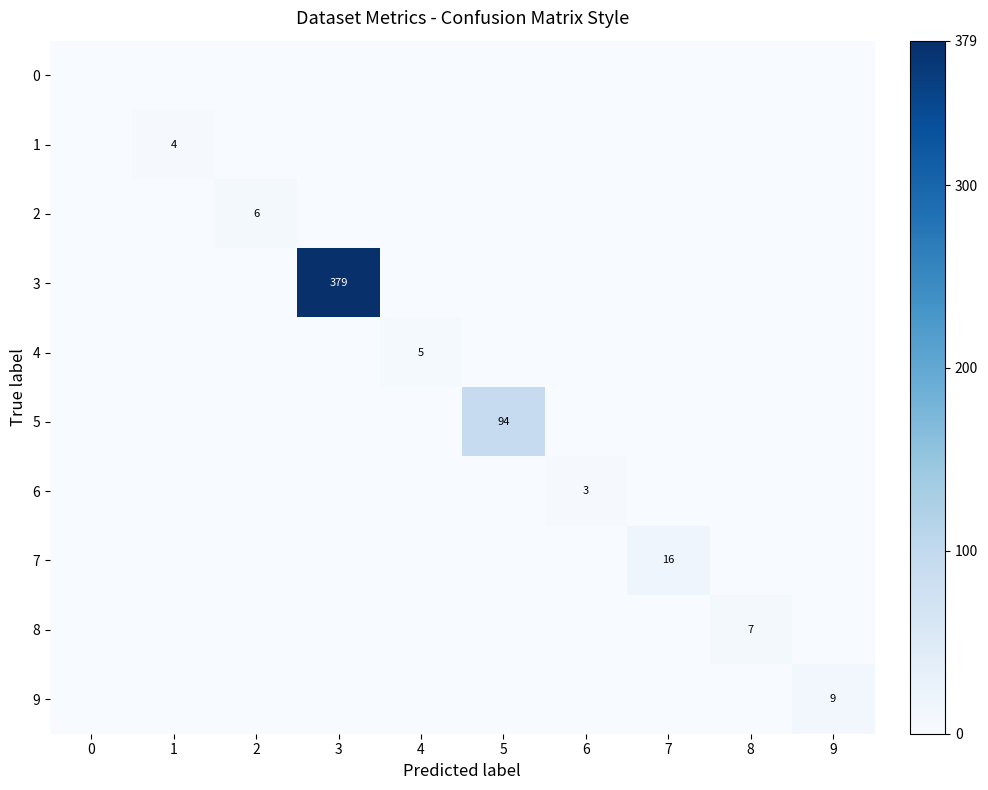

List the labels in order of row_2 value, smallest first.

0, 1, 3, 4, 5, 6, 7, 8, 9, 2